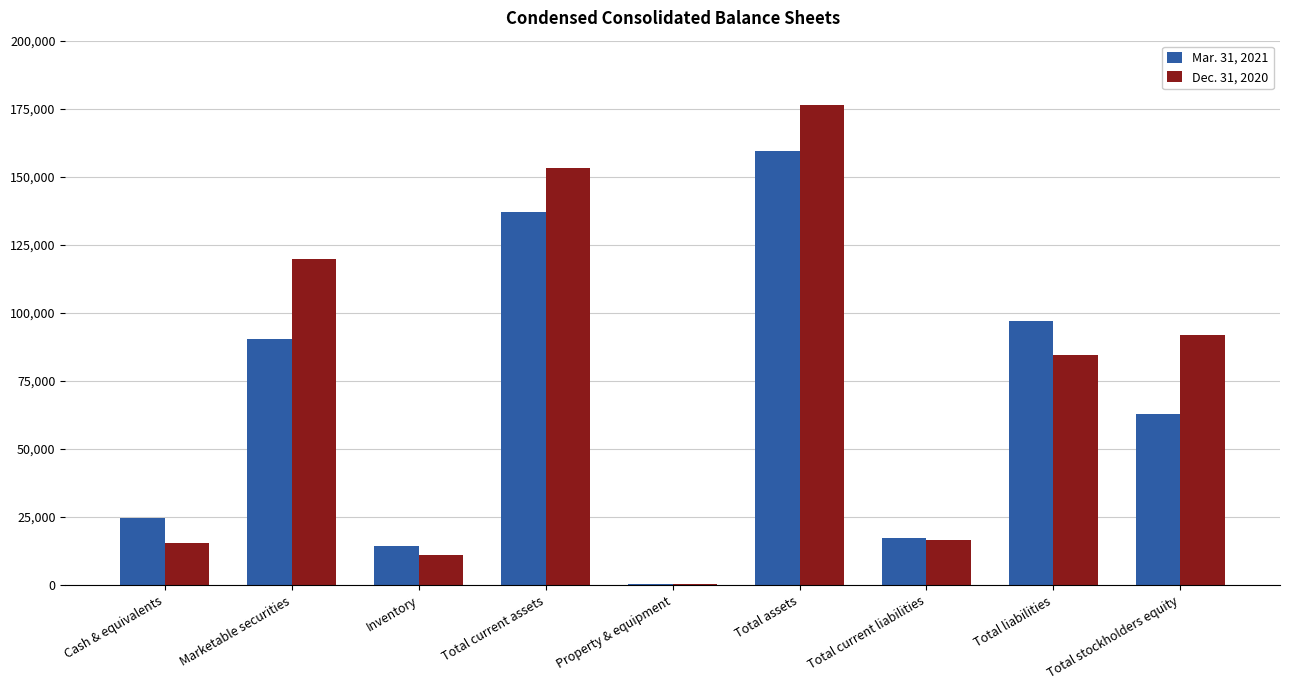

Which series changed the most between Cash & equivalents and Total current liabilities?

Mar. 31, 2021